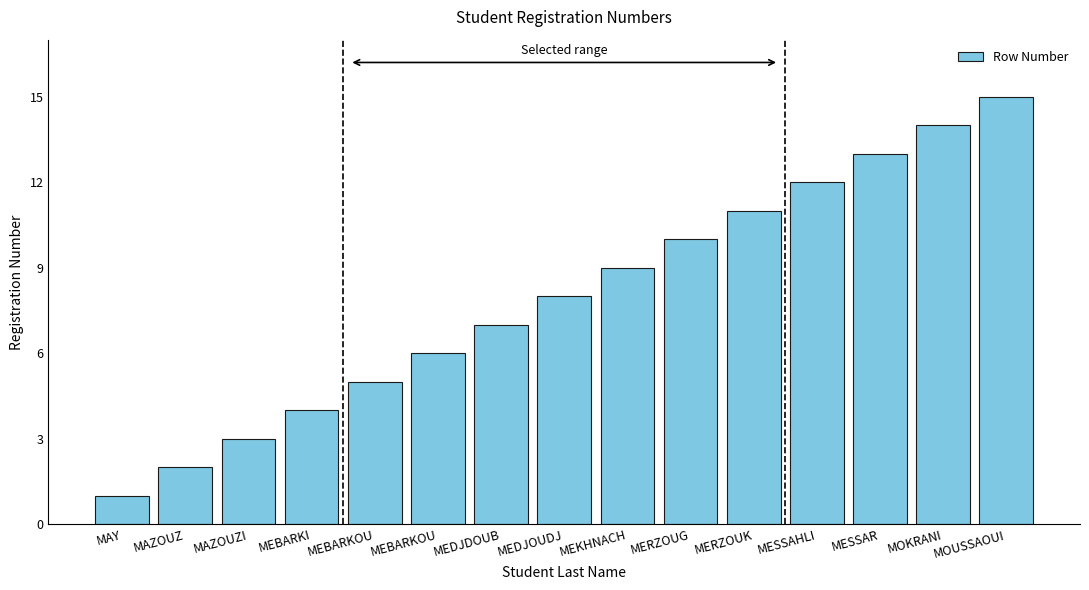

Are the bars horizontal?

No